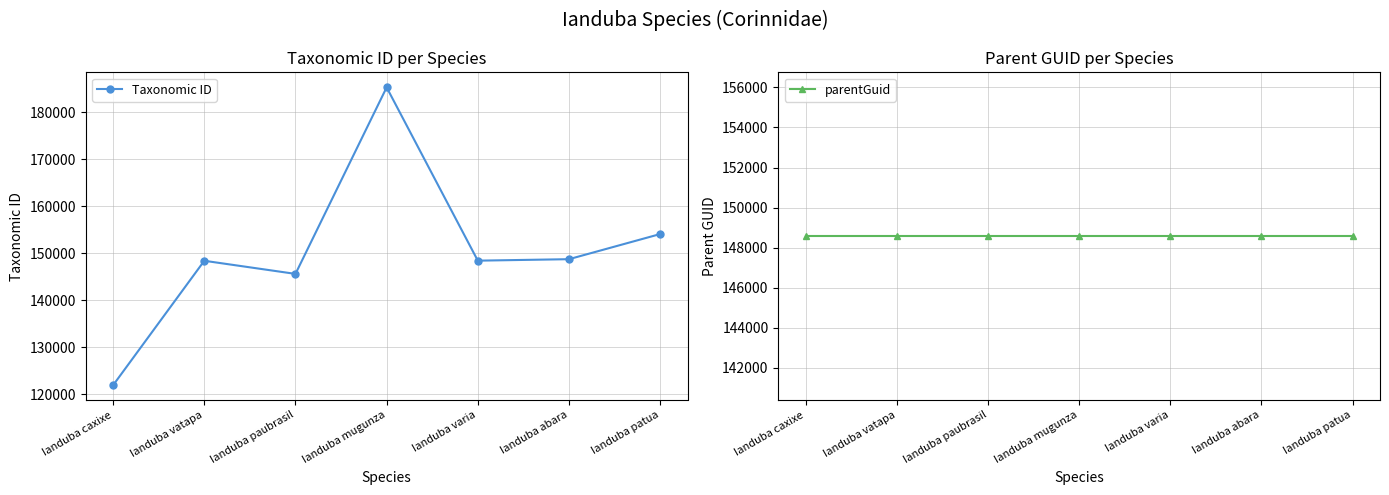

What position from the left is Ianduba mugunza?

4